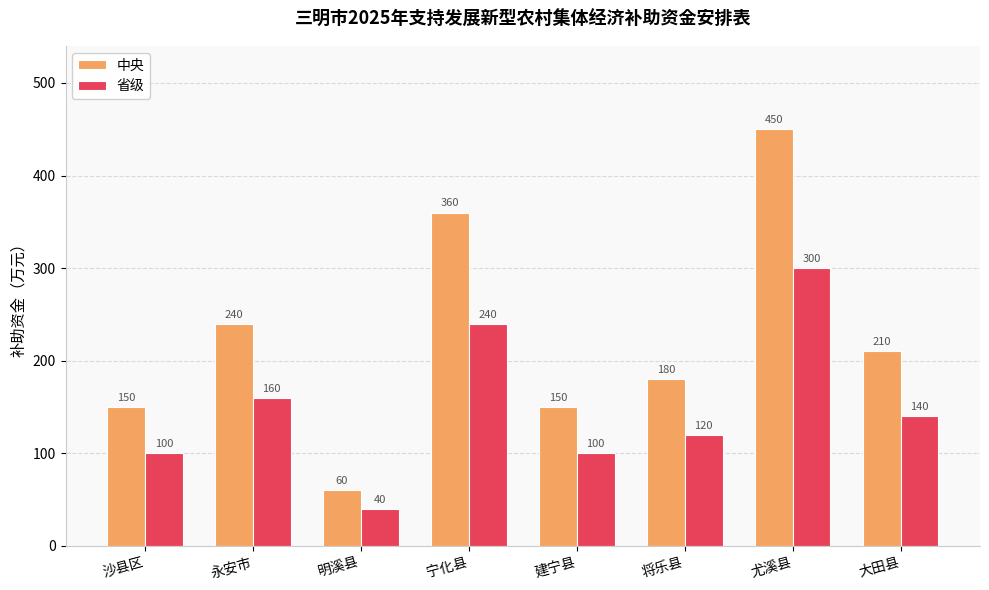

How many groups of bars are there?

8